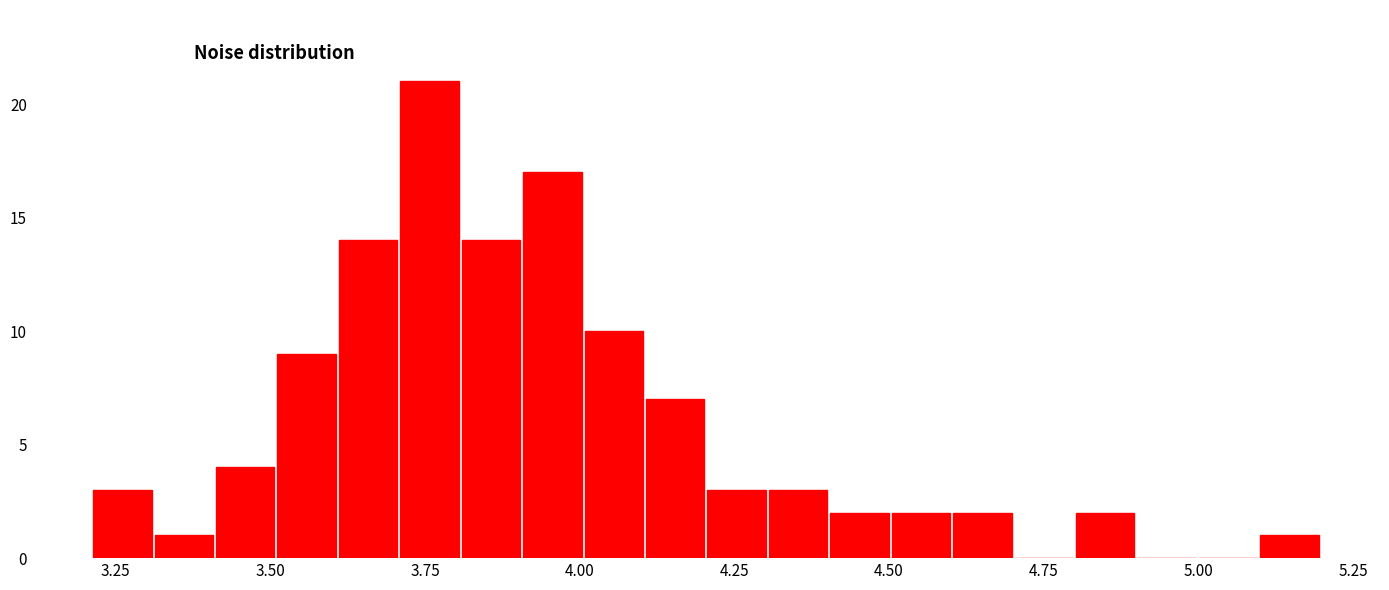

Around what value on the x-axis is the tallest bar? Give the approximate position of its centre, as read against the axis.

3.75